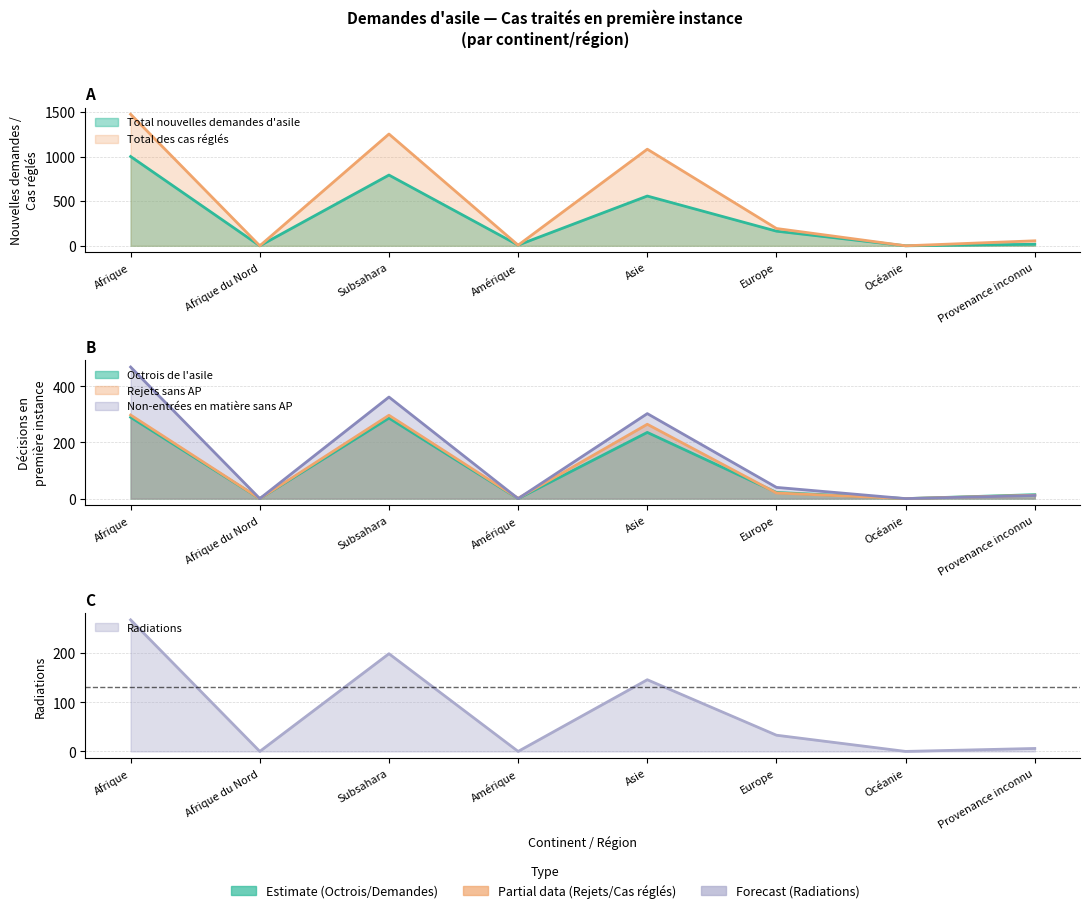

Rank the series by their maximum value, from lowest to highest.

Radiations, Octrois de l'asile, Rejets sans AP, Non-entrées en matière sans AP, Total nouvelles demandes d'asile, Total des cas réglés